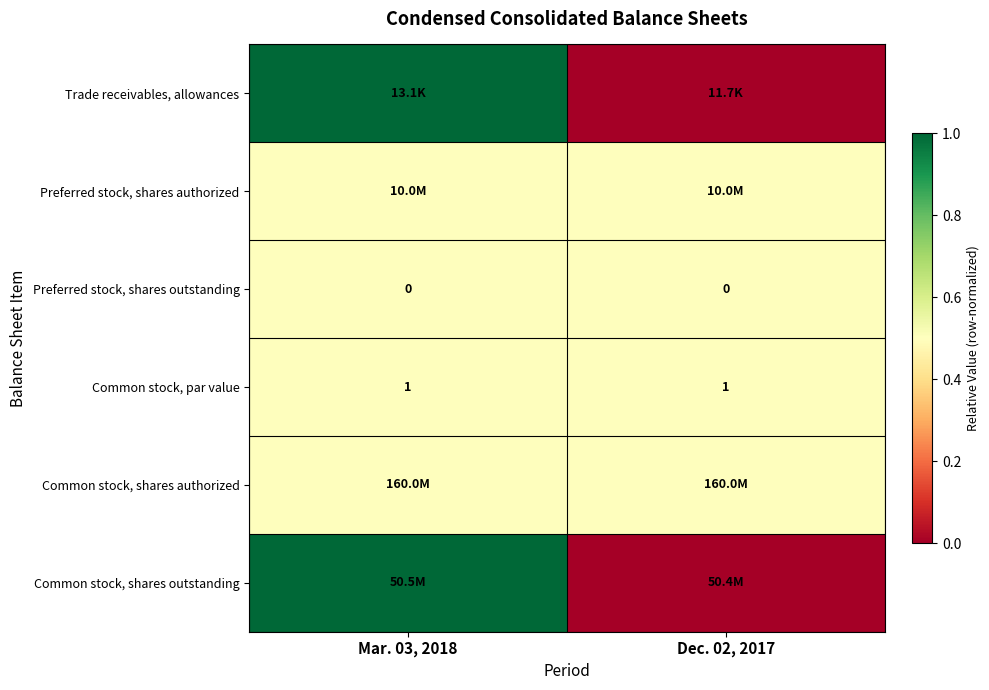

The Preferred stock, shares outstanding series shows 0.0 at Mar. 03, 2018. True or false?

True